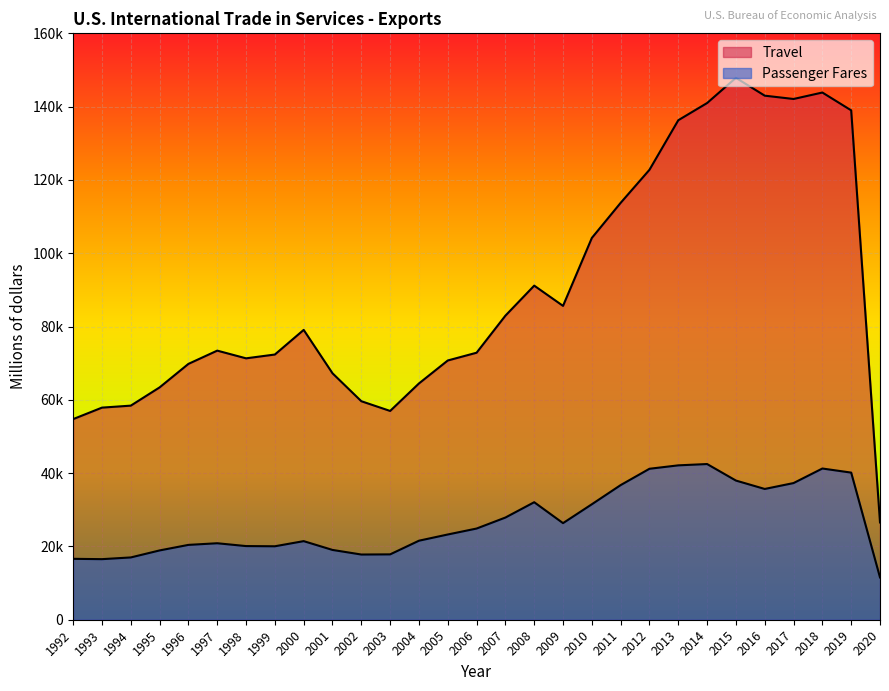

What is the total value across all series at 2016?

178674